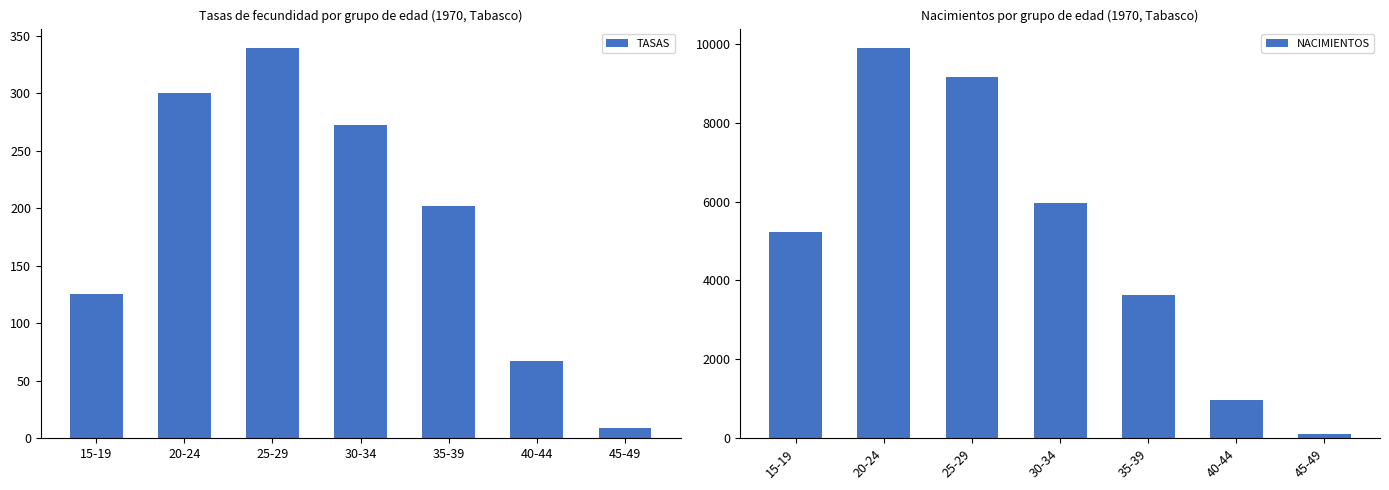

What is the label of the 5th bar from the right?

25-29